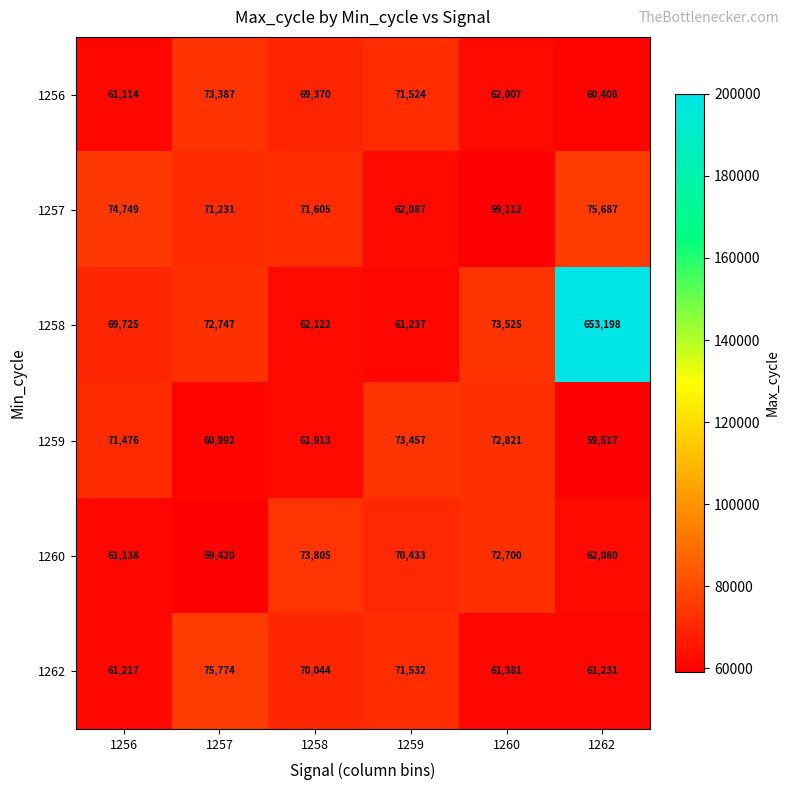

At how many categories does at least one series exceed 111371?

1